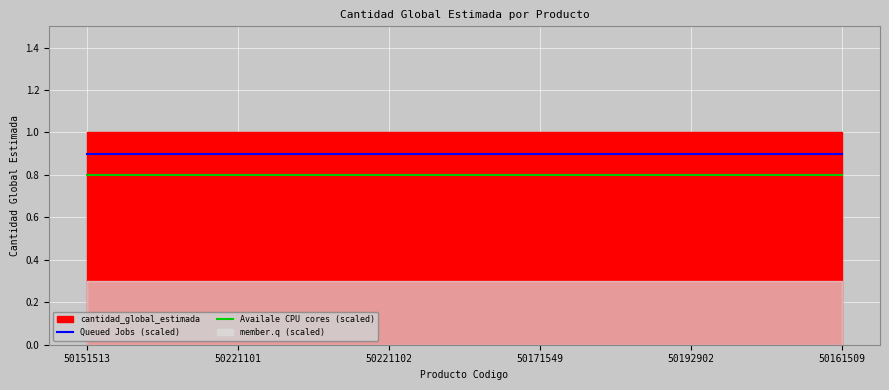

True or false: Availale CPU cores (scaled) and Queued Jobs (scaled) cross at least once.

False